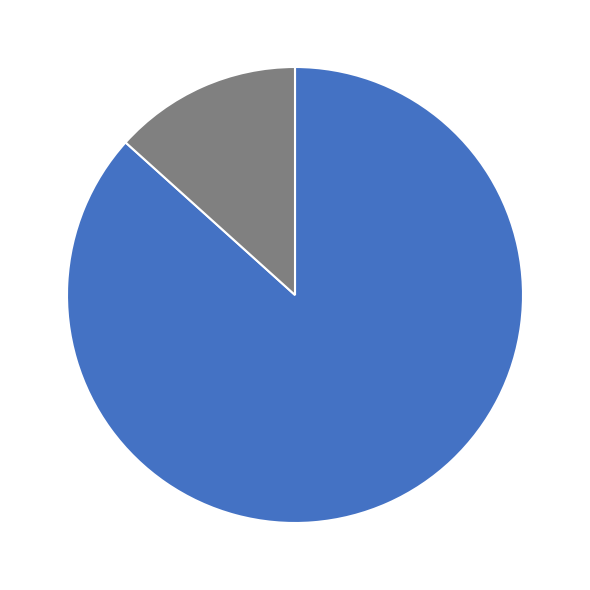

Is there any slice that represents more than half of the pie?

Yes